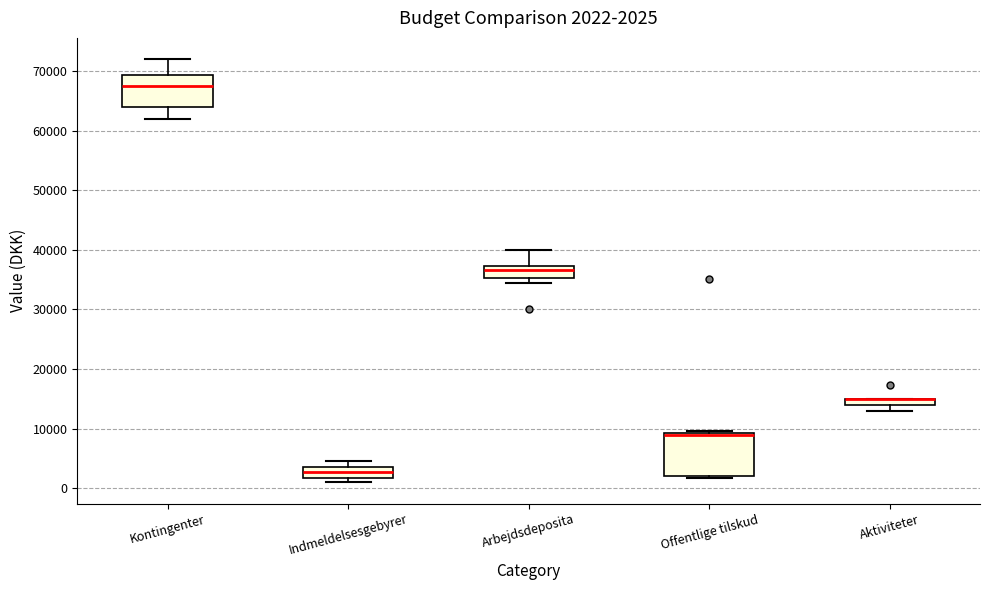

Which box is the tallest, from its lower edge to its upper edge?

Offentlige tilskud